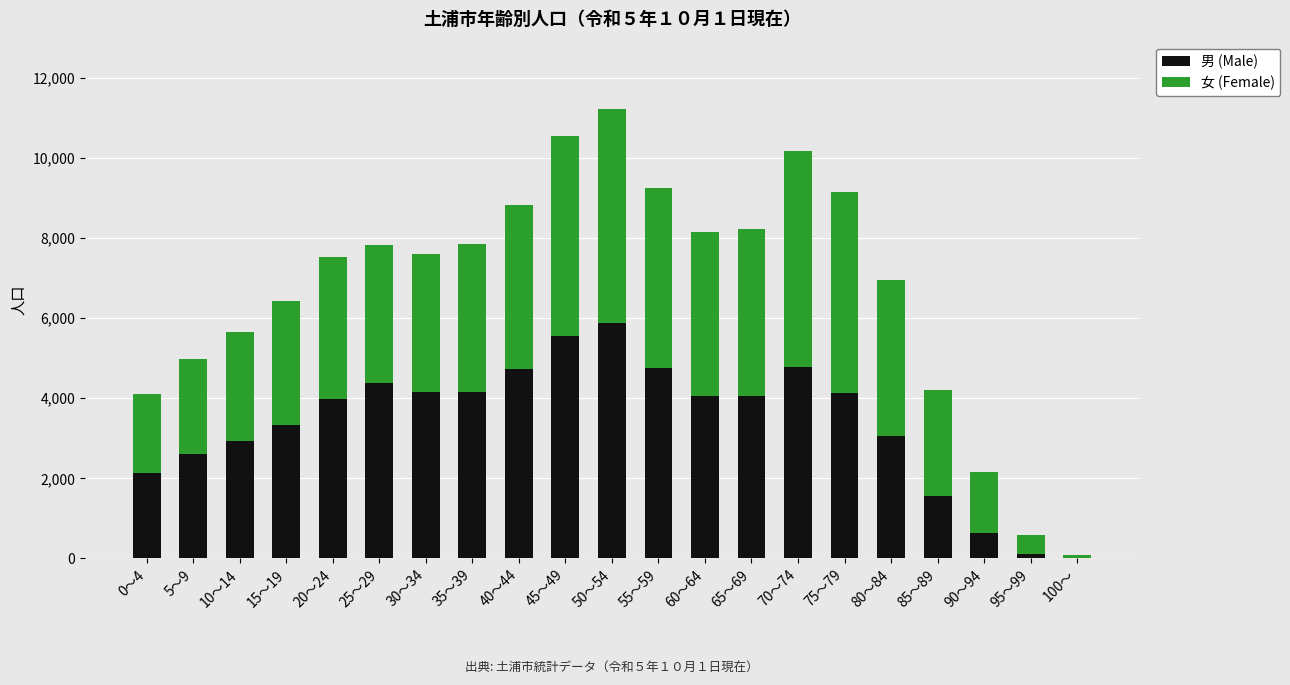

How many categories are shown in the chart?

21